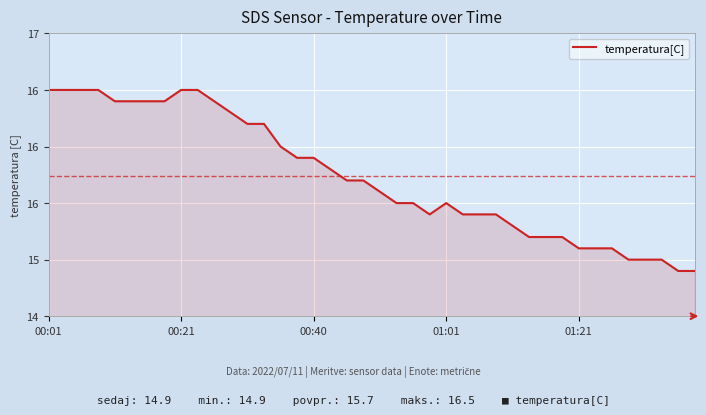

Does the chart display data point markers on the line(s)?

No